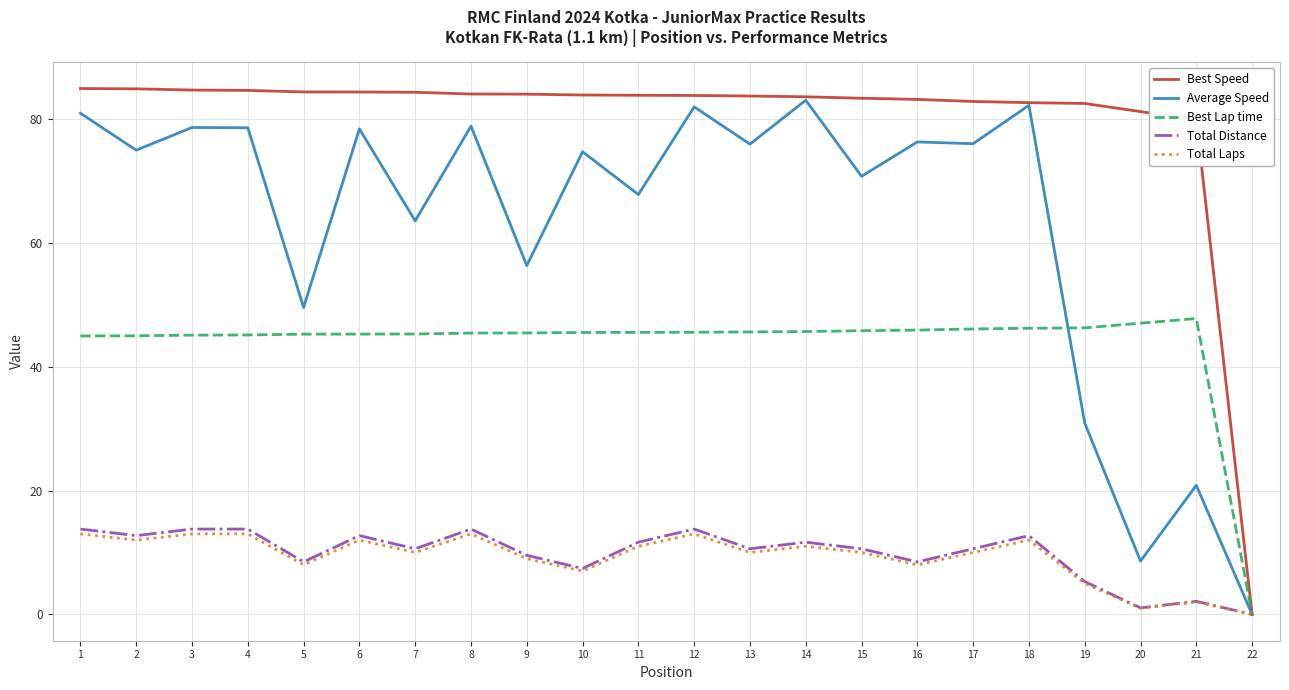

What is the total value across all series at 13?

225.8